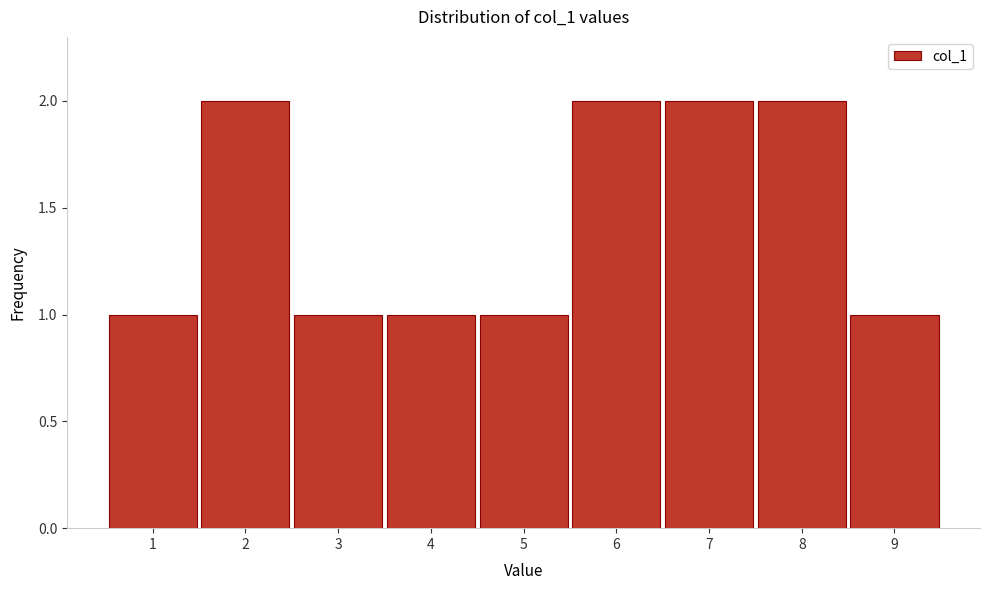

Reading left to right, list every bar in this chart as the range it spans on the x-axis followed by its height. The values are not printed on the chart, so give them approximately, as read against the axis.

0.5 to 1.5: 1
1.5 to 2.5: 2
2.5 to 3.5: 1
3.5 to 4.5: 1
4.5 to 5.5: 1
5.5 to 6.5: 2
6.5 to 7.5: 2
7.5 to 8.5: 2
8.5 to 9.5: 1